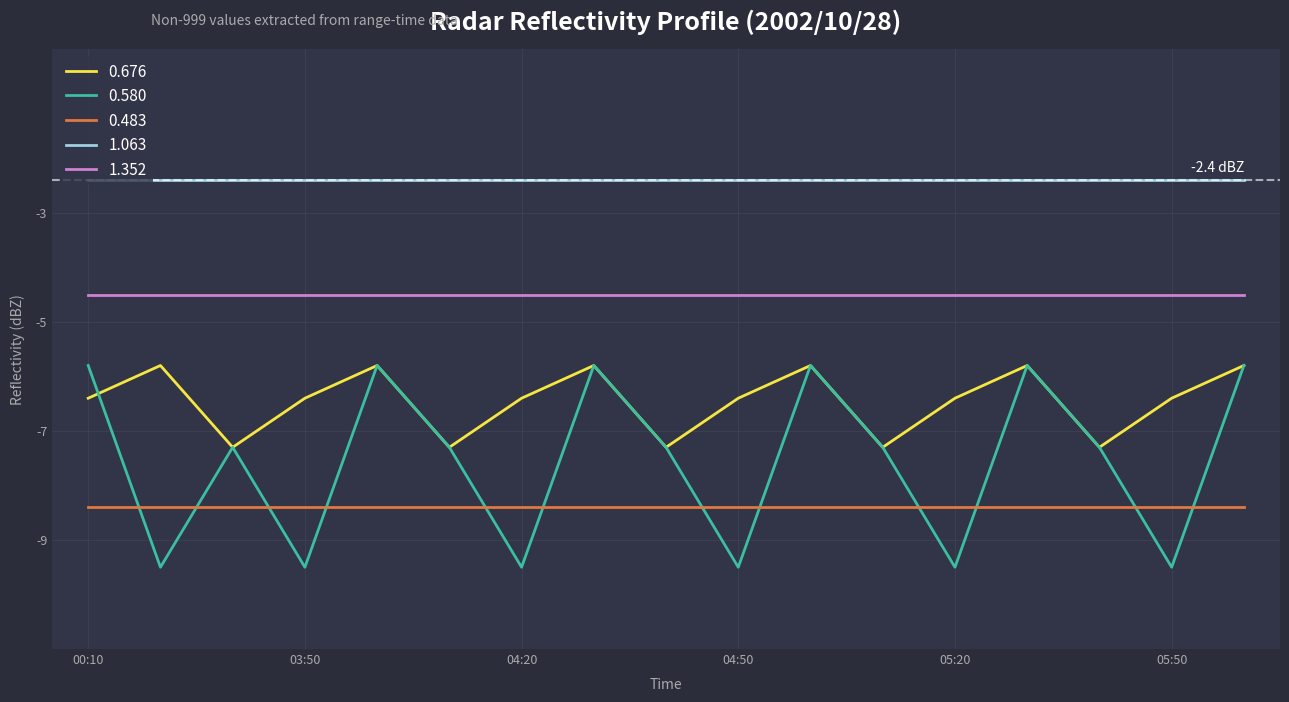

What is the lowest value of the 1.352 series?

-4.5